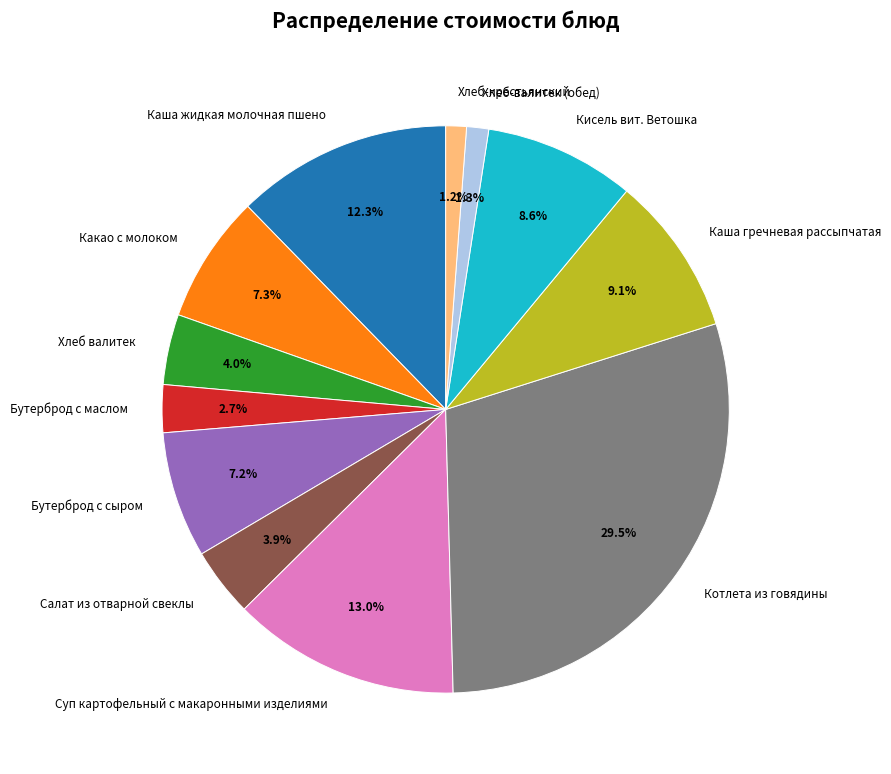

Approximately how many times larger is the value at Какао с молоком compared to Хлеб валитек?

1.8